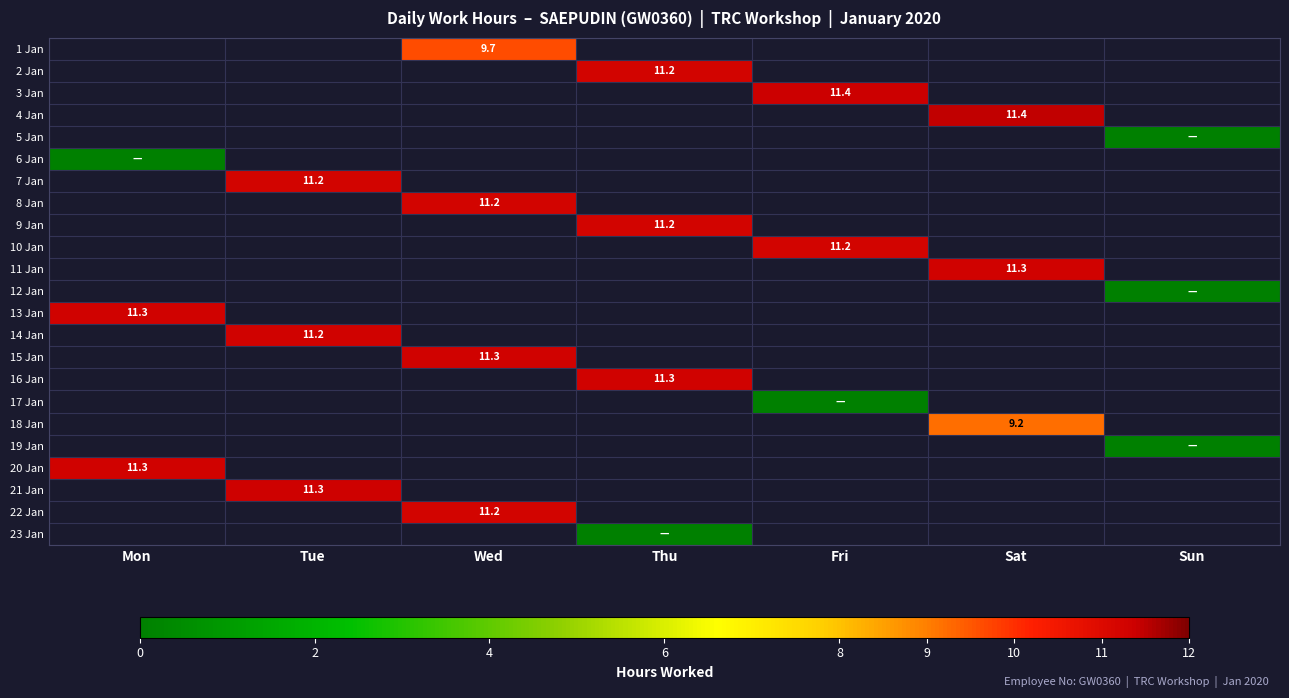

How many series are shown in this chart?

23